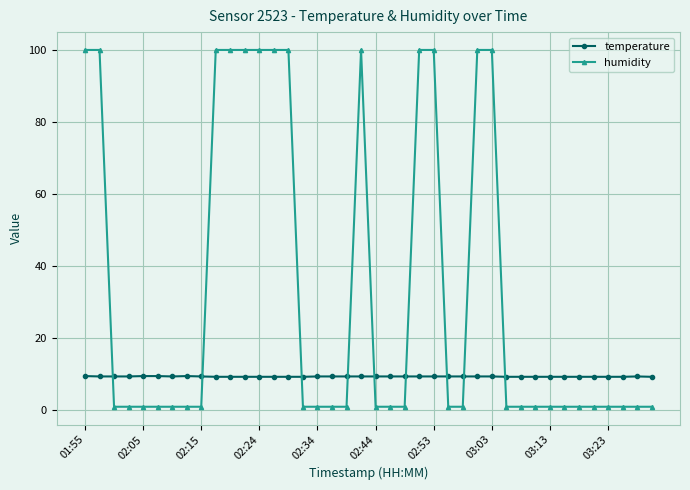

List the series in order of their peak value, highest first.

humidity, temperature